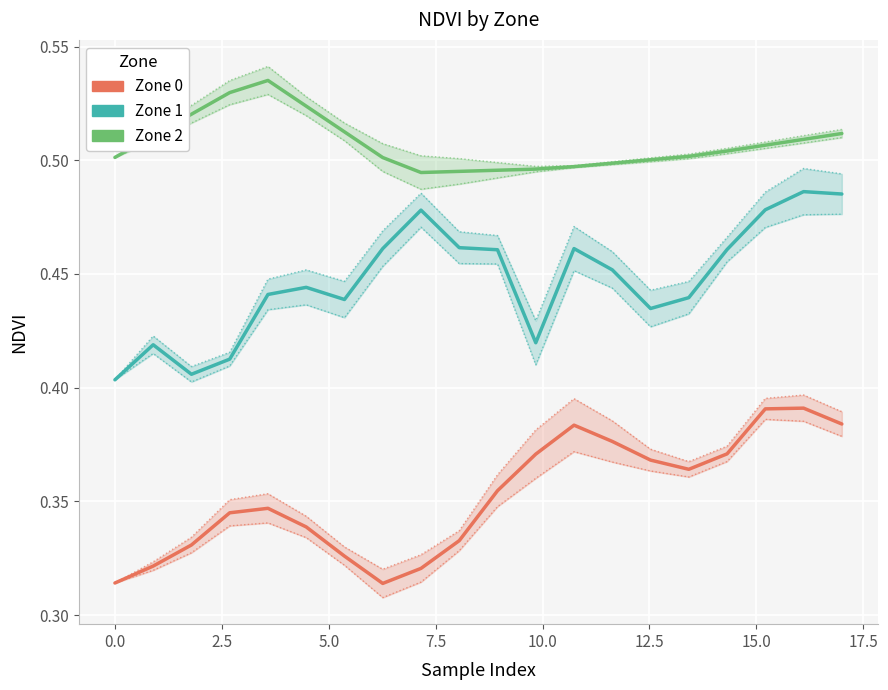

What is the approximate value of Zone 1 at 12.5?

0.4